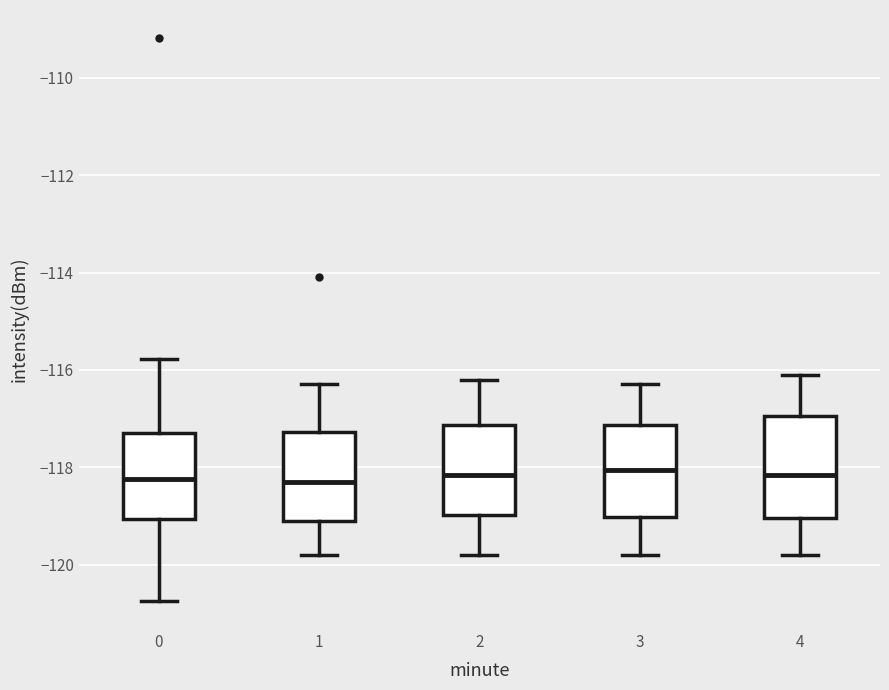

Reading left to right, read every box against the y-axis: the position of its median line, the range the box covers, and the ends of its whiskers. The values are not printed on the chart, so give them approximately, as read against the axis.

0: median -118.2, box -119.0 to -117.2, whiskers -120.8 to -115.8
1: median -118.2, box -119.2 to -117.2, whiskers -119.8 to -116.2
2: median -118.2, box -119.0 to -117.2, whiskers -119.8 to -116.2
3: median -118.0, box -119.0 to -117.2, whiskers -119.8 to -116.2
4: median -118.2, box -119.0 to -117.0, whiskers -119.8 to -116.0